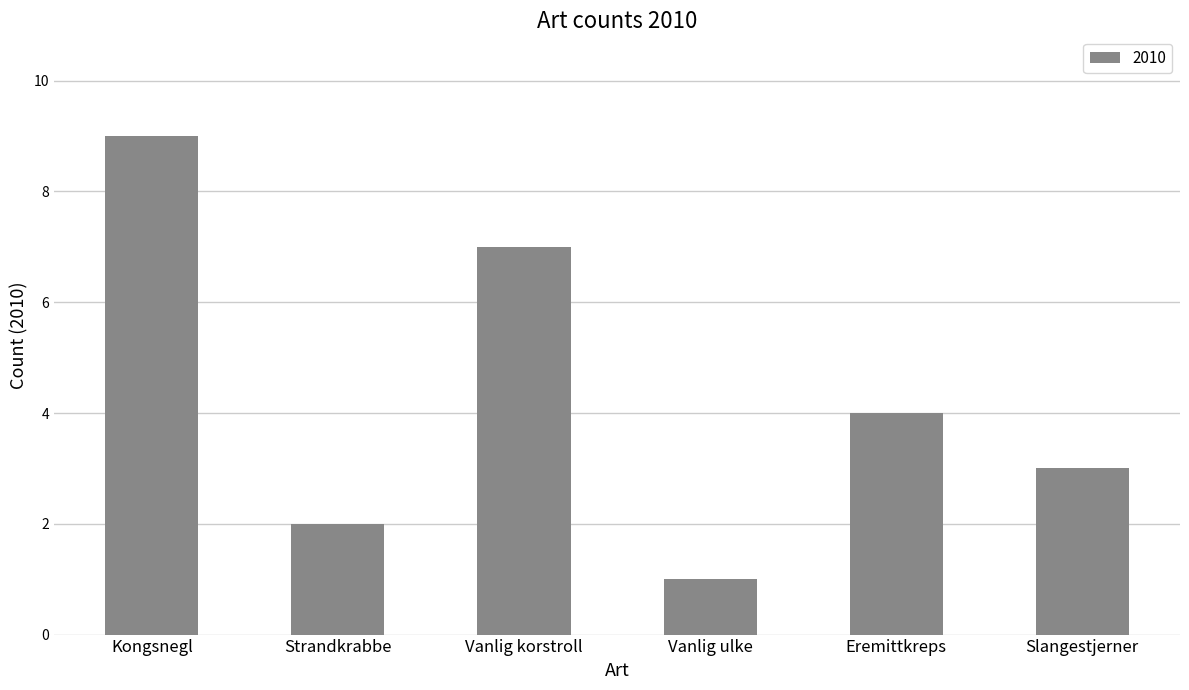

Are the bars horizontal?

No